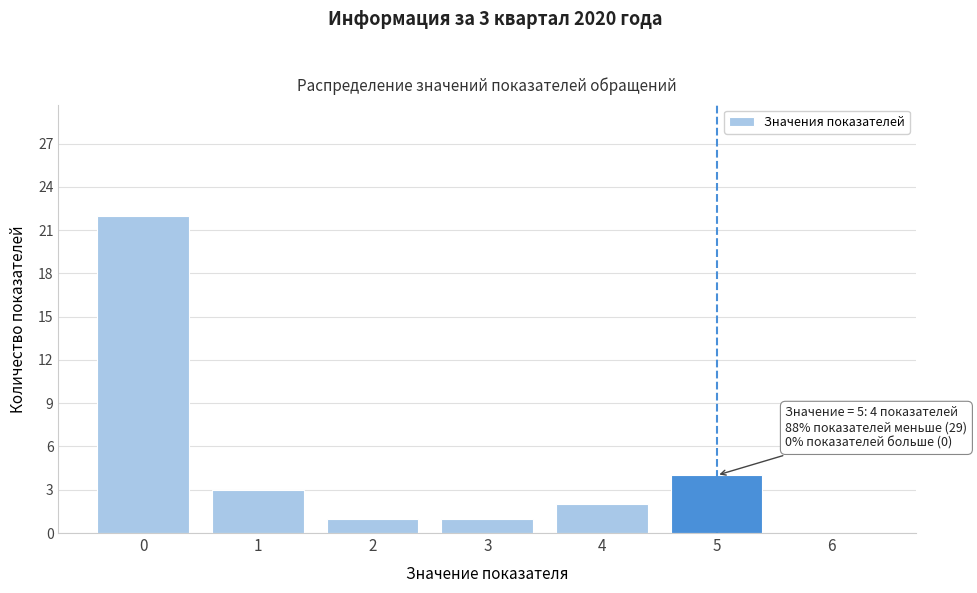

Reading left to right, what are all the values shown in this chart?

0=22	1=3	2=1	3=1	4=2	5=4	6=0